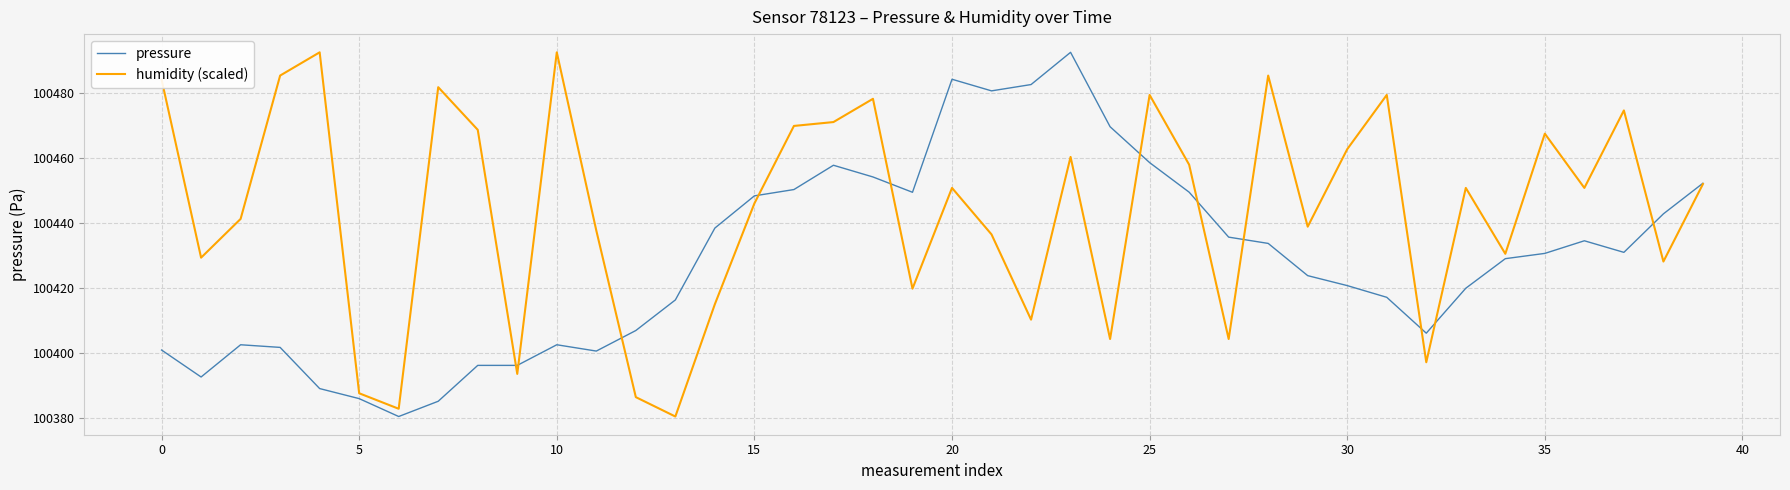

In humidity (scaled), how many points are higher than both neighbors (excluding endpoints)?

12